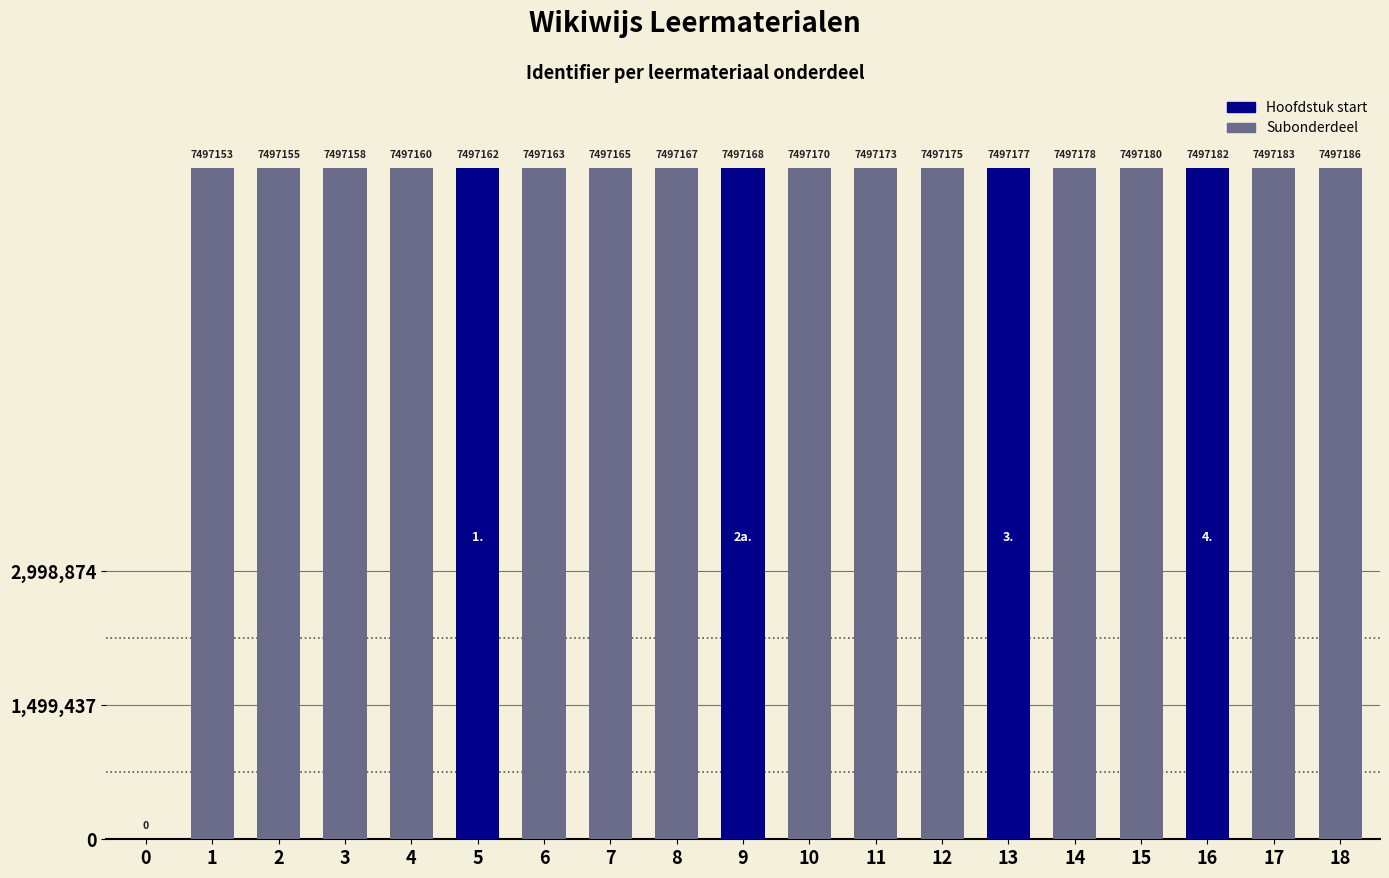

At which category does the chart reach its peak across all series?

18